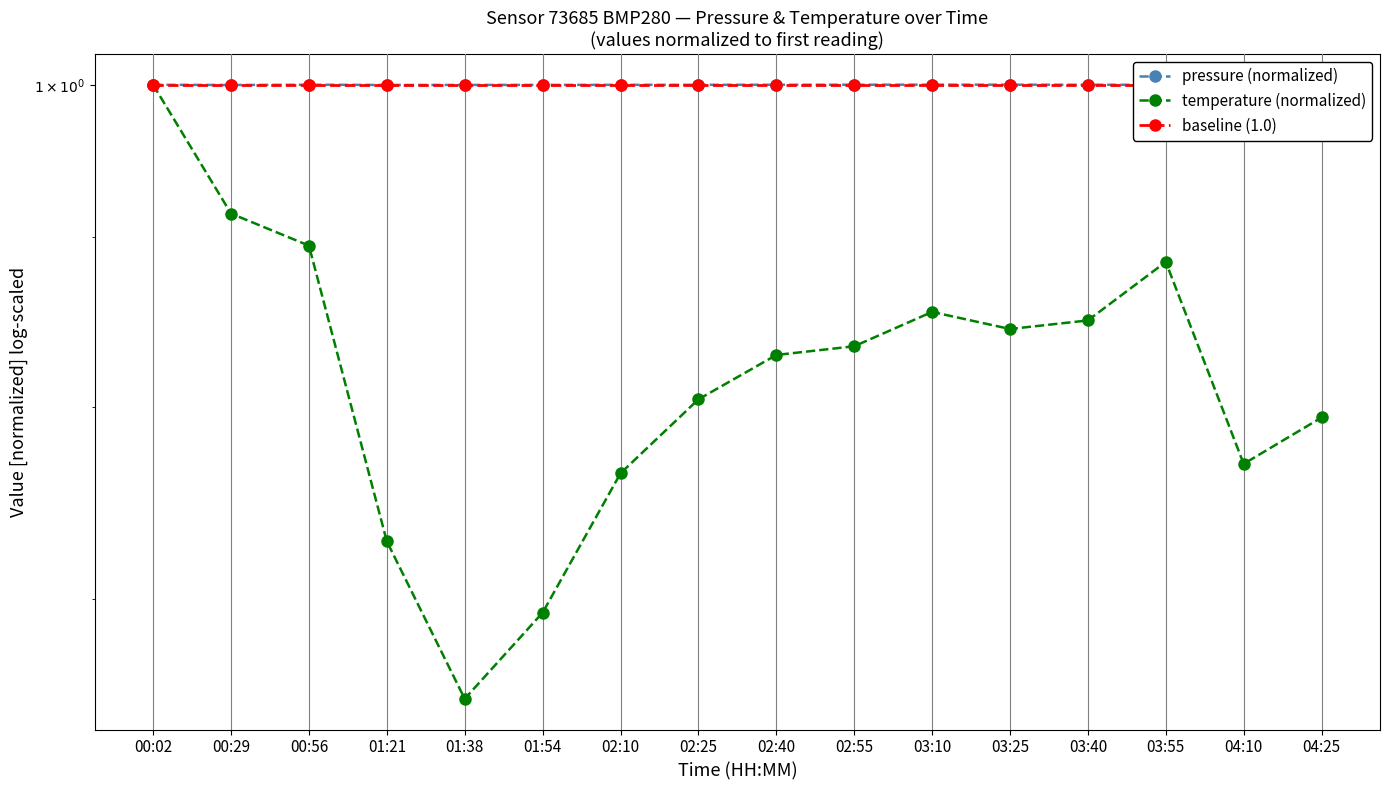

Does the chart display data point markers on the line(s)?

Yes